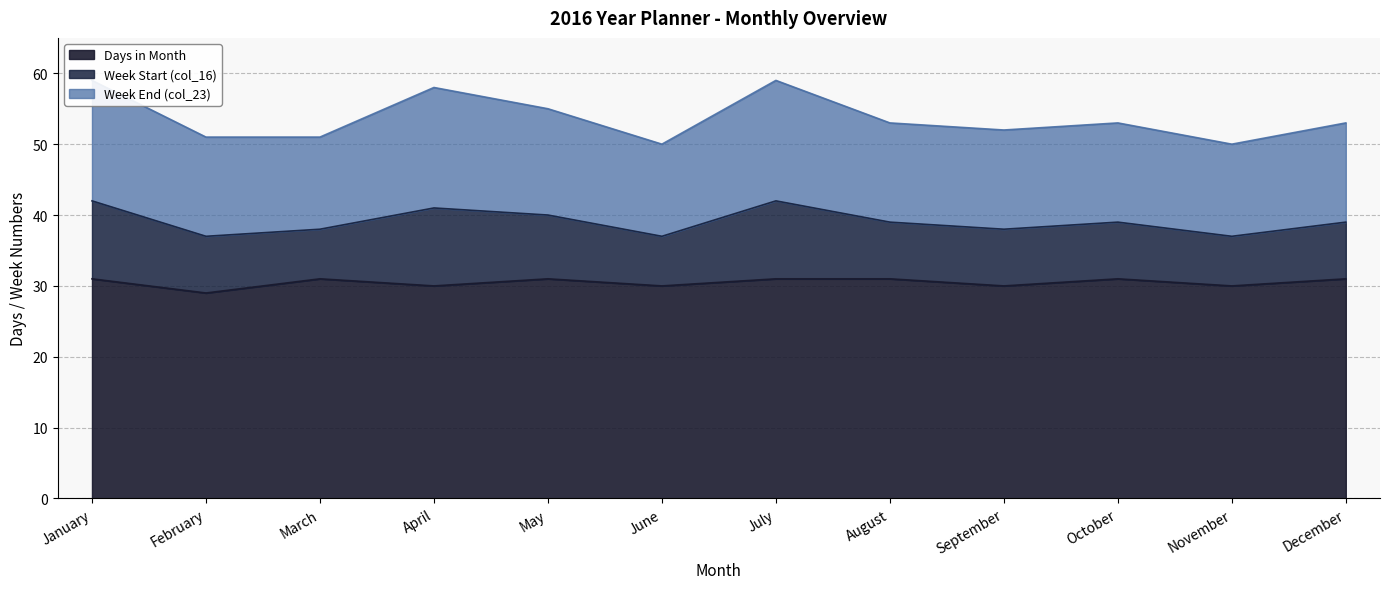

Where is the first local minimum for Days in Month?

February